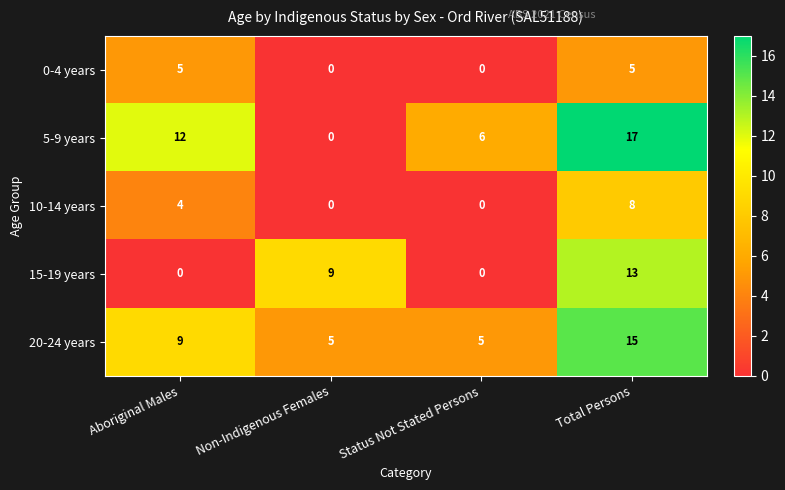

How many 10-14 years values are between 0 and 8?

4